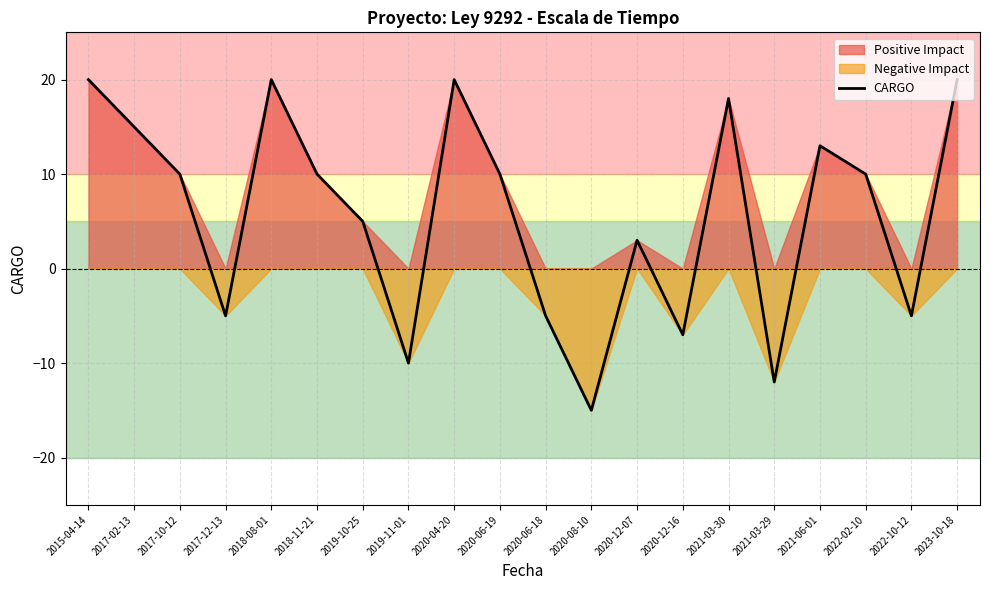

How many categories are shown in the chart?

20